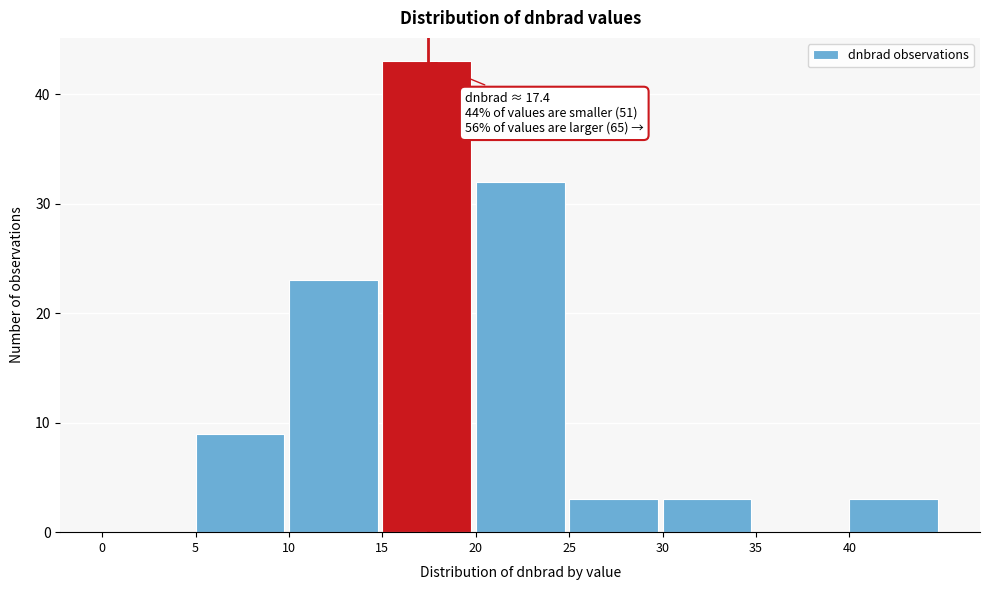

Over which range of the x-axis is the bar tallest?

15 to 20